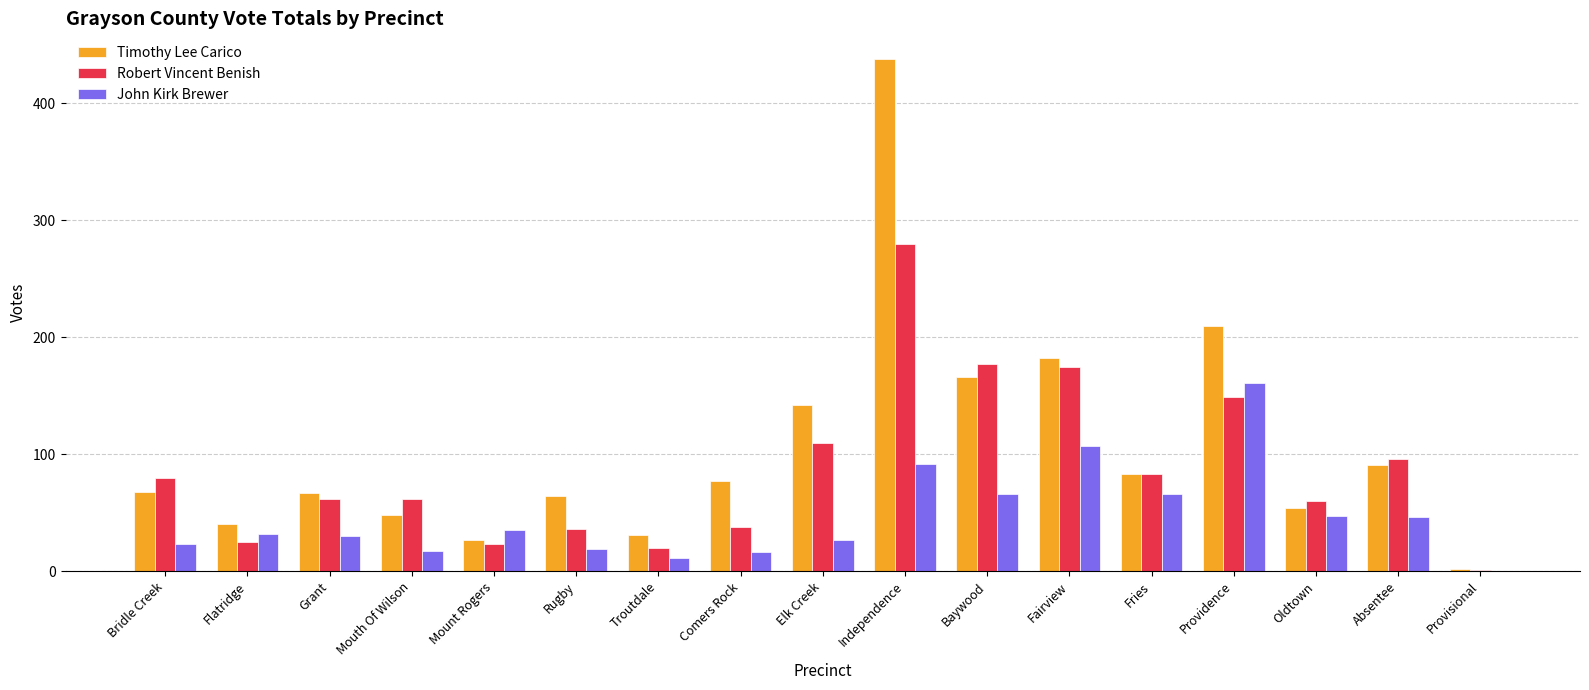

How many values in John Kirk Brewer are above zero?

16